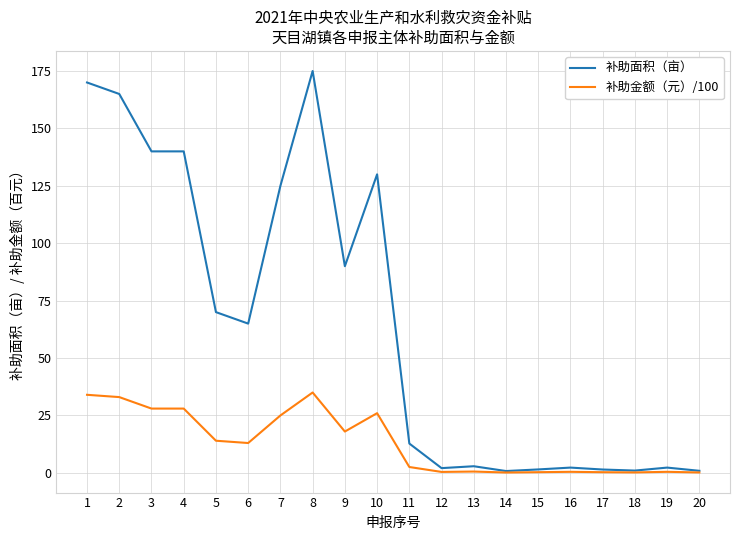

What is the difference between the highest and lowest values at 10?

104.0